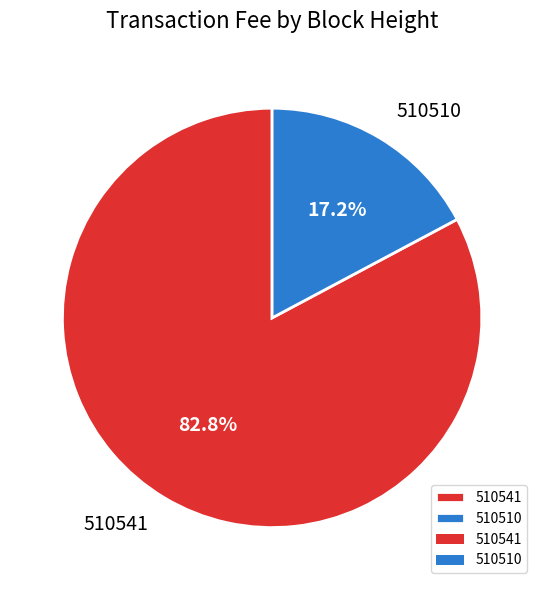

What percentage is the 510541 slice, to the nearest percent?

83%